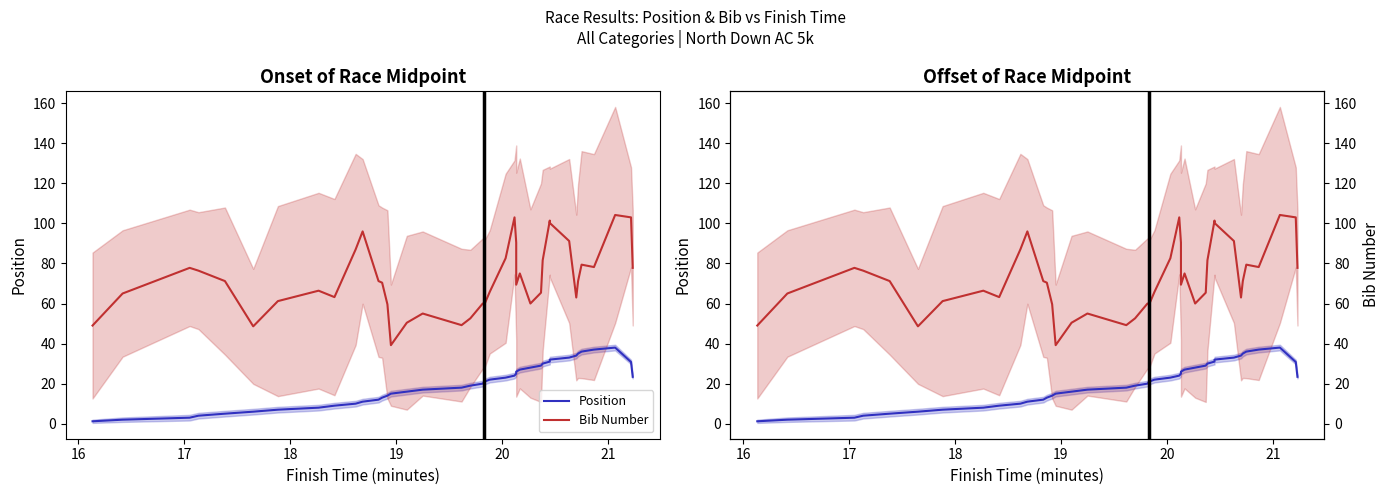

How many lines are shown in the chart?

2